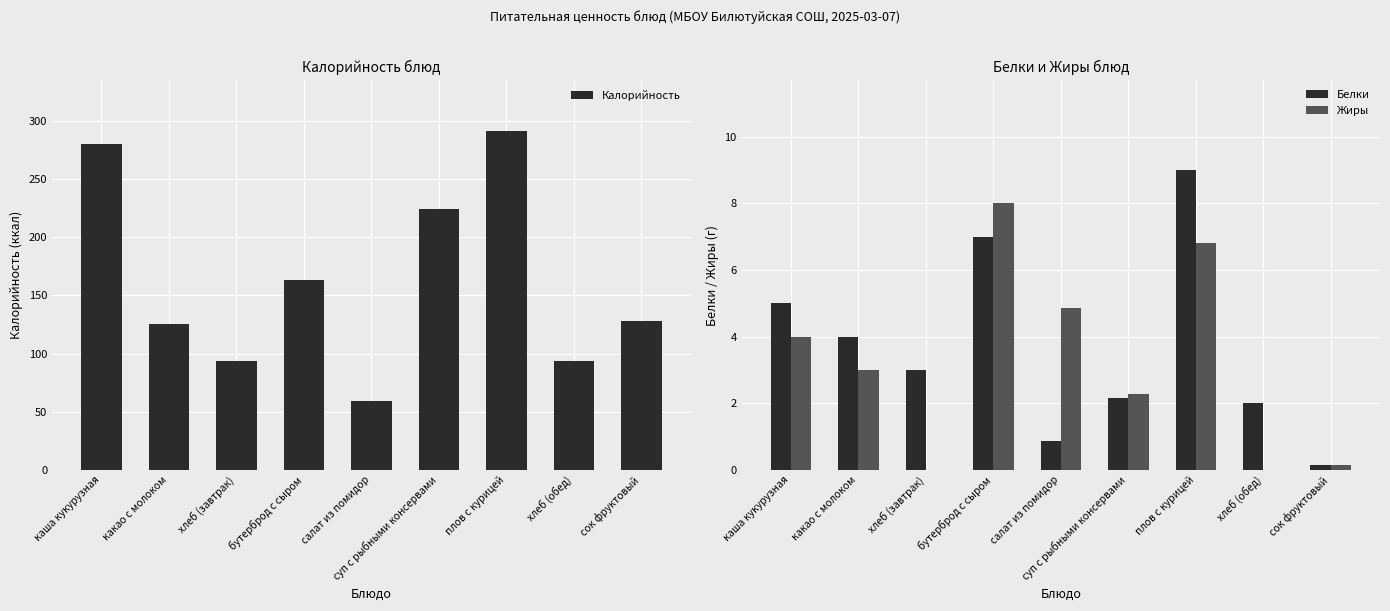

Which series has the largest range (max minus min)?

Калорийность